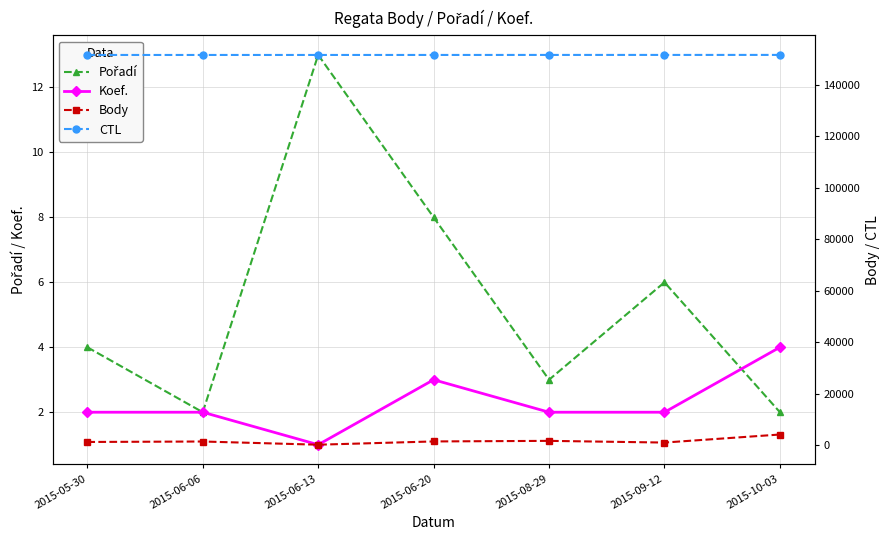

Reading left to right, what are all the values shown in this chart?

Pořadí: 2015-05-30=4	2015-06-06=2	2015-06-13=13	2015-06-20=8	2015-08-29=3	2015-09-12=6	2015-10-03=2
Koef.: 2015-05-30=2	2015-06-06=2	2015-06-13=1	2015-06-20=3	2015-08-29=2	2015-09-12=2	2015-10-03=4
Body: 2015-05-30=1226	2015-06-06=1406	2015-06-13=163	2015-06-20=1430	2015-08-29=1656	2015-09-12=998	2015-10-03=4122
CTL: 2015-05-30=151606	2015-06-06=151608	2015-06-13=151609	2015-06-20=151611	2015-08-29=151620	2015-09-12=151622	2015-10-03=151627